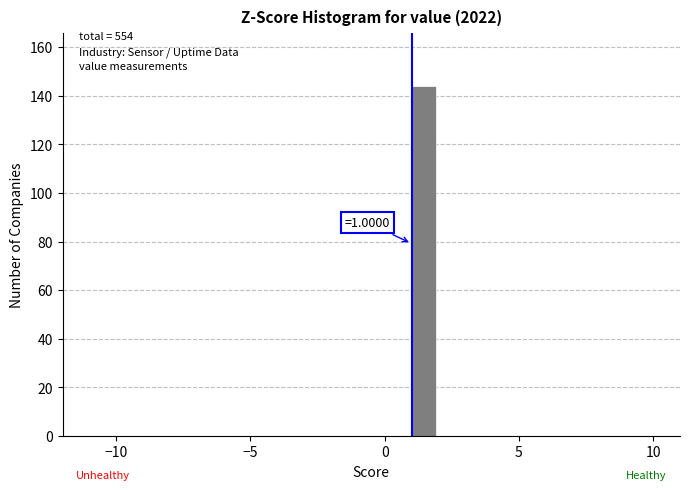

Read against the x-axis, roughly where is the centre of the tallest bar?

1.5